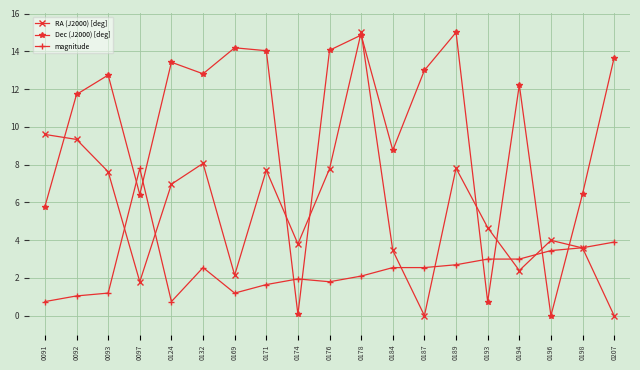

After their last crossing, which series has the higher values: Dec (J2000) [deg] or RA (J2000) [deg]?

Dec (J2000) [deg]